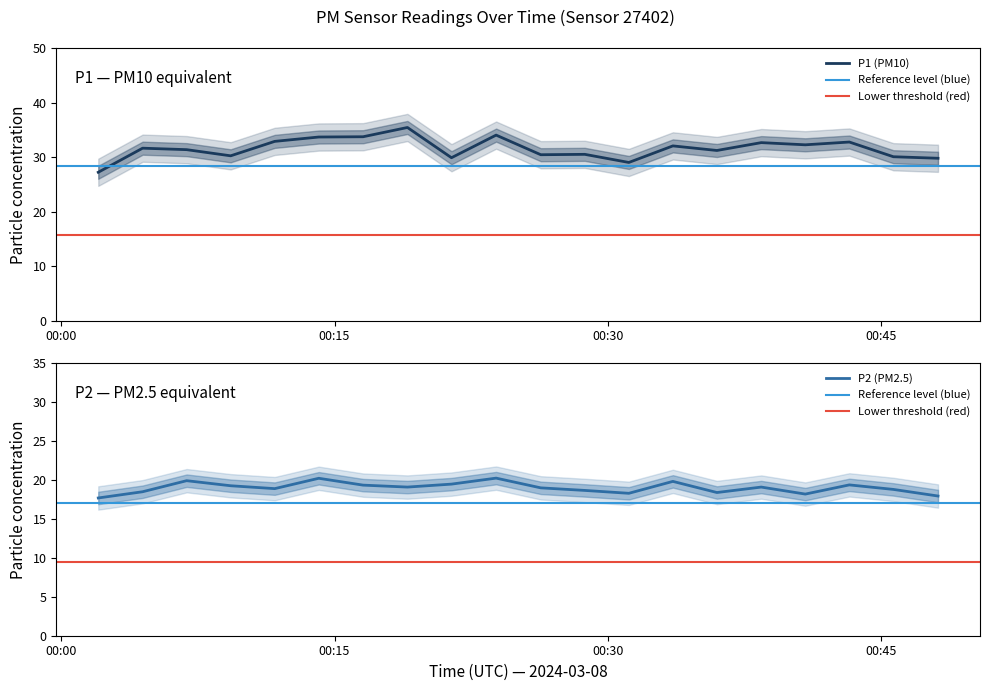

What is the minimum value for P1 (PM10)?

27.2